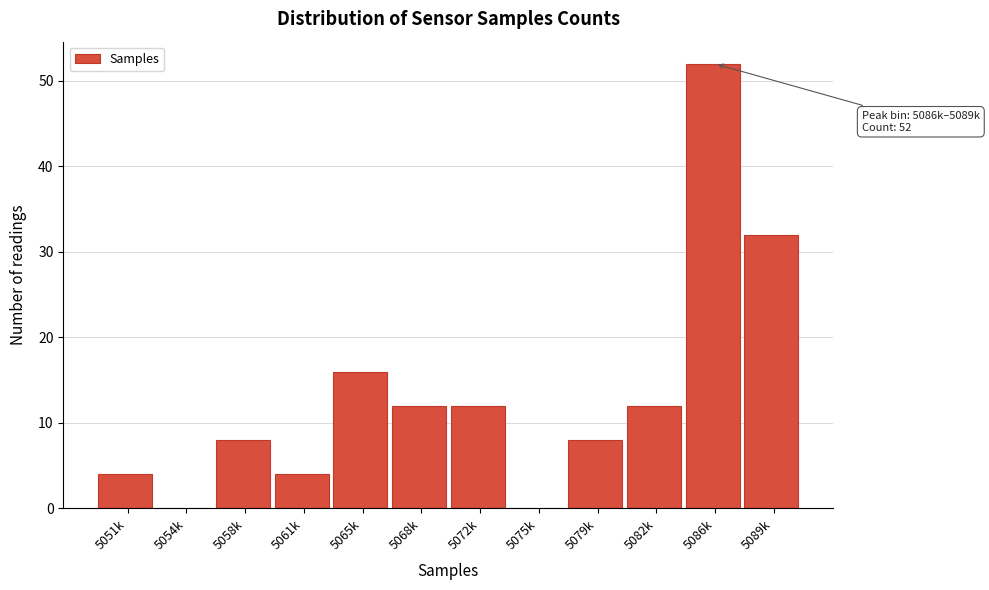

Reading left to right, transcribe all the data shown in this chart.

5051k=4	5054k=0	5058k=8	5061k=4	5065k=16	5068k=12	5072k=12	5075k=0	5079k=8	5082k=12	5086k=52	5089k=32